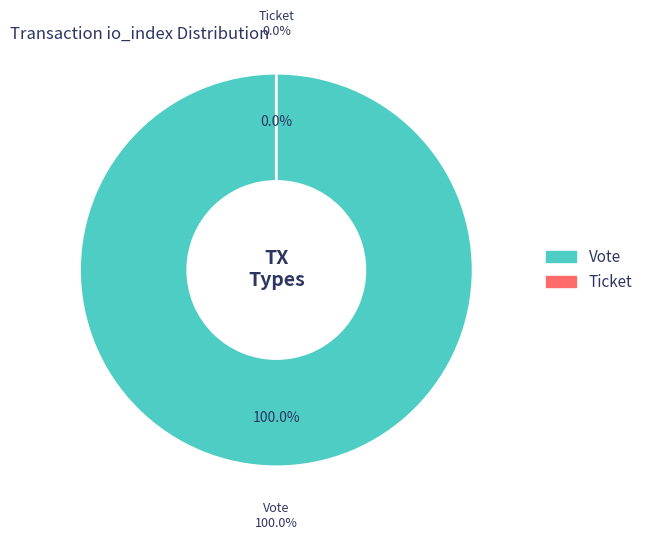

Is there any slice that represents more than half of the pie?

Yes